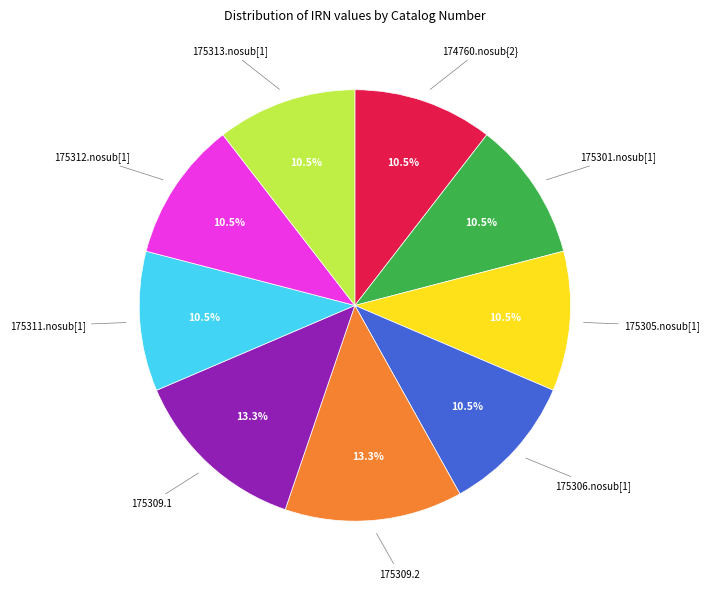

Does any single category account for the majority?

No